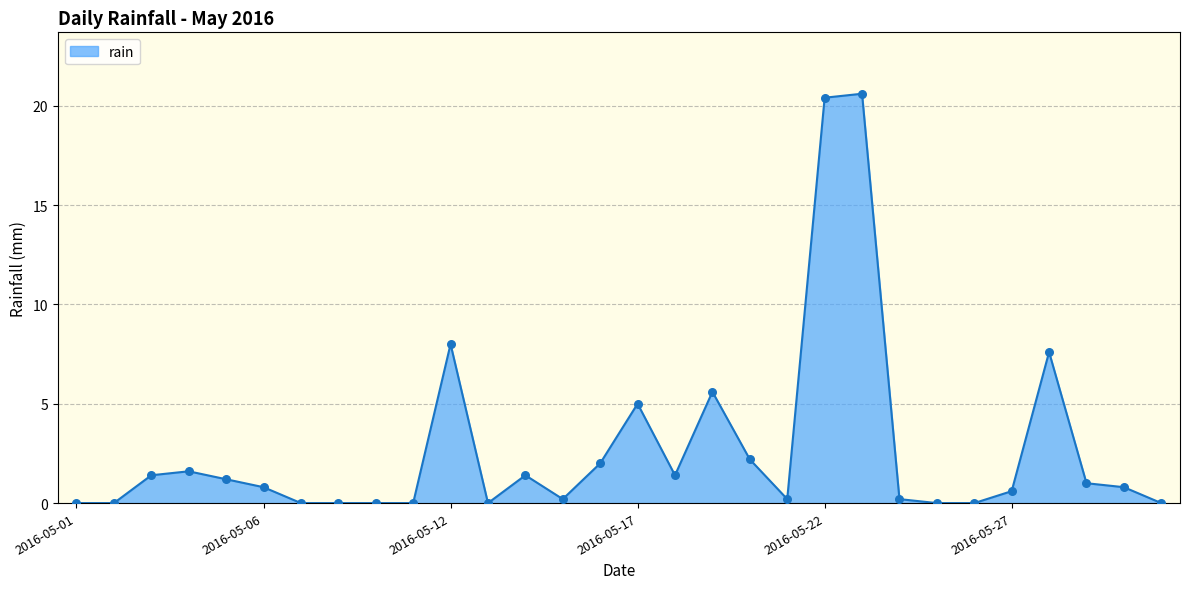

What is the maximum value shown in the chart?

20.6